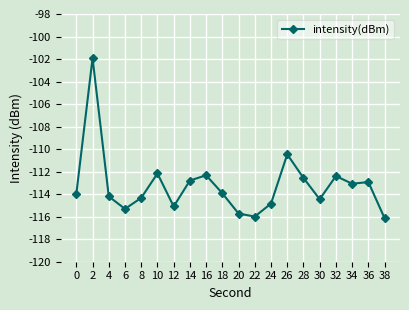

True or false: the data has more than 2 interior local peaks.

True